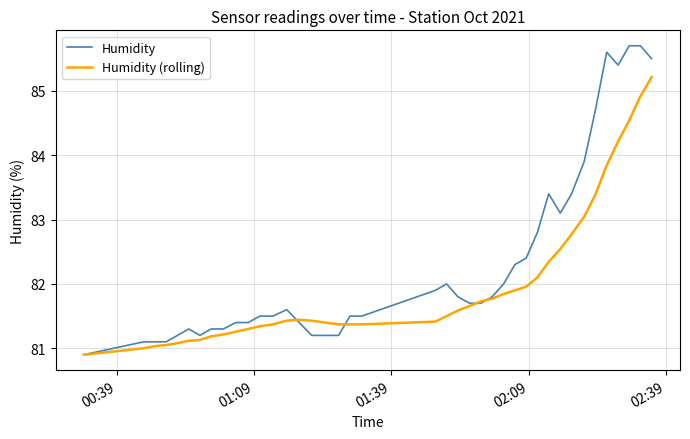

Which series has the largest range (max minus min)?

Humidity